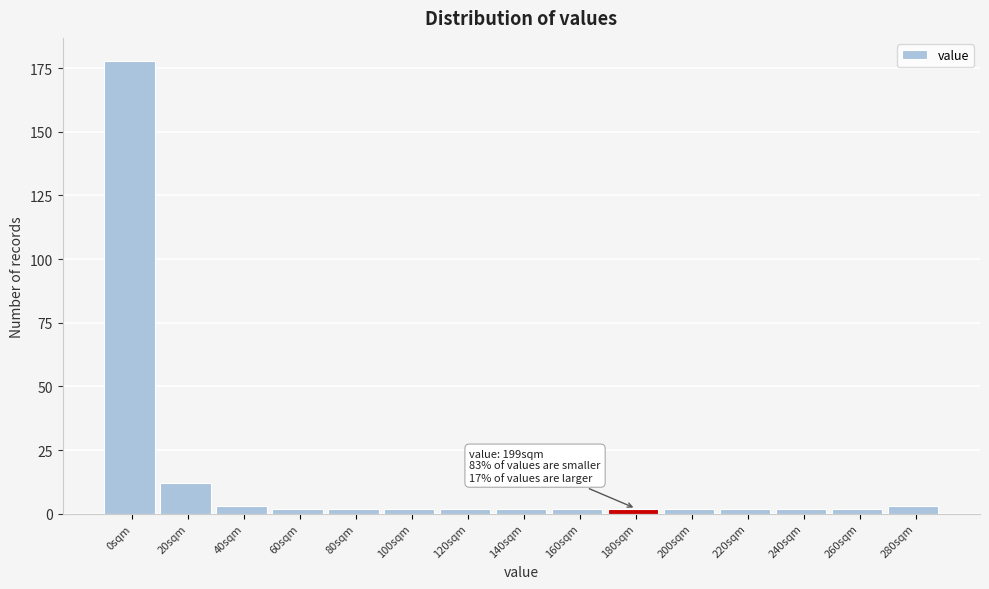

Reading right to left, list all the values displayed in this chart.

3	2	2	2	2	2	2	2	2	2	2	2	3	12	178